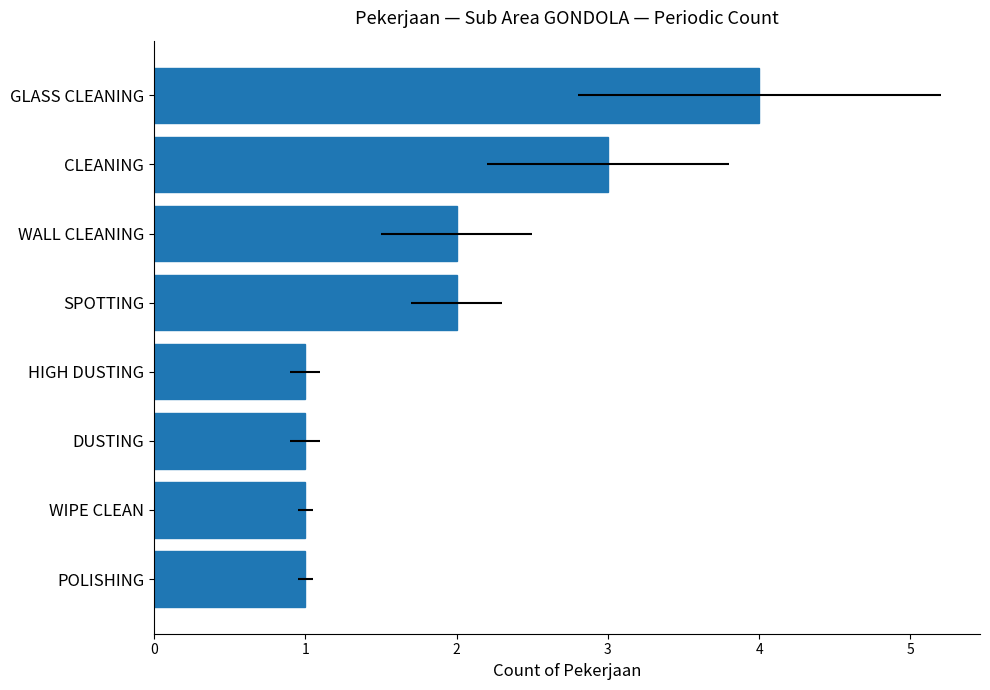

How many categories are shown in the chart?

8